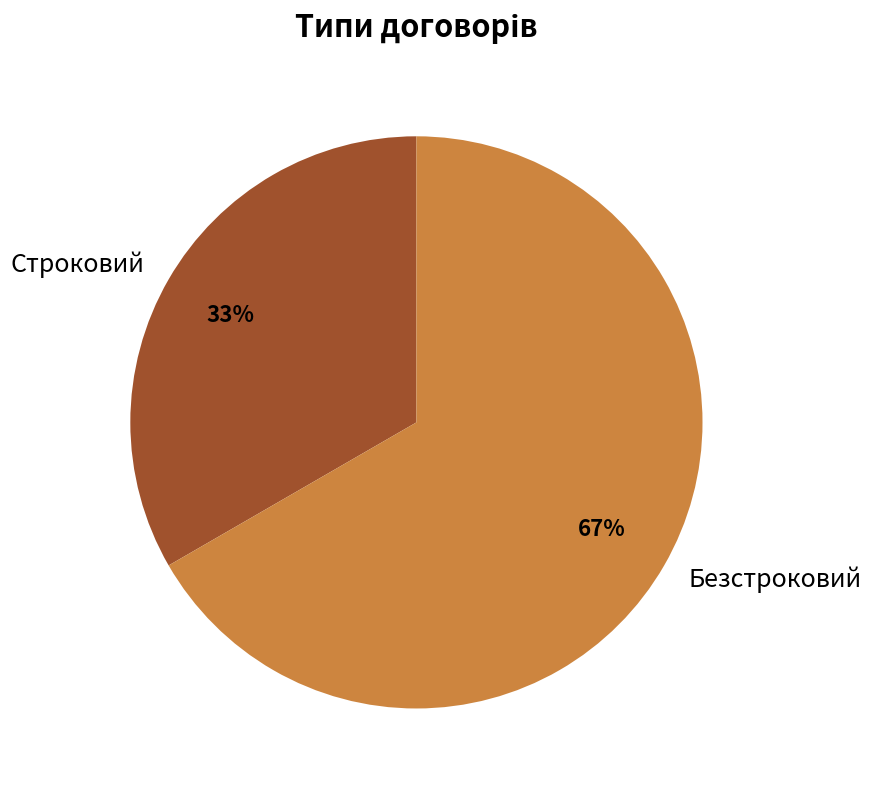

What is the smallest slice in the pie chart?

Строковий